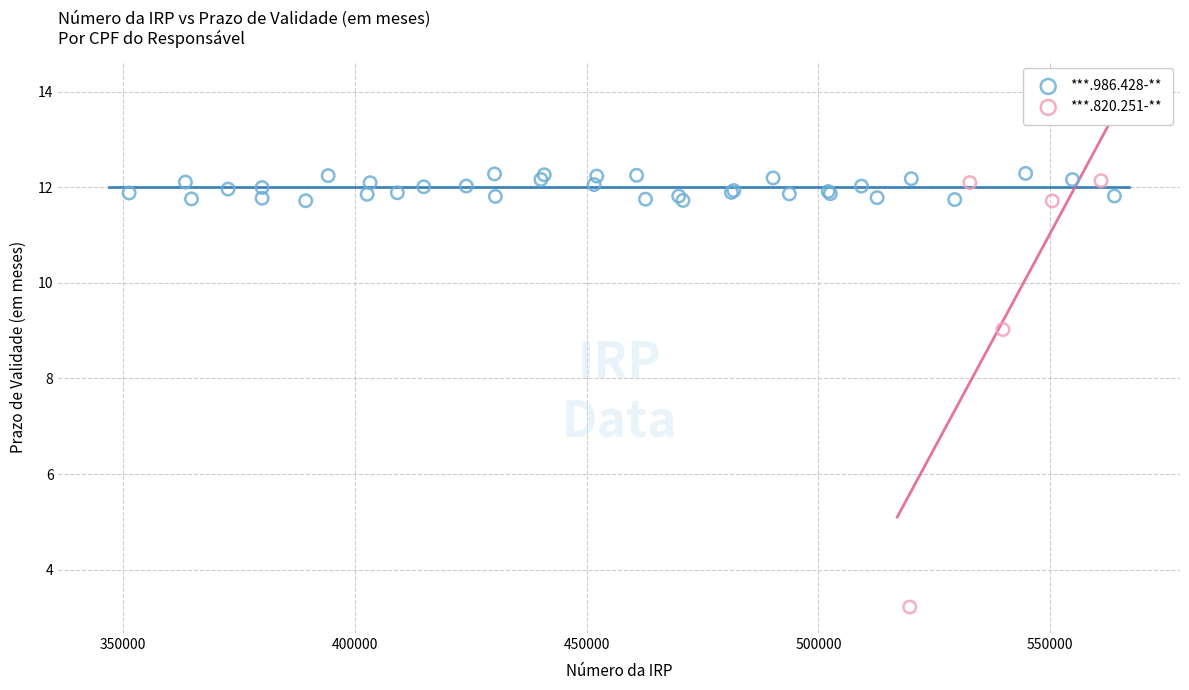

Which series contains the lowest Y value?

***.820.251-**